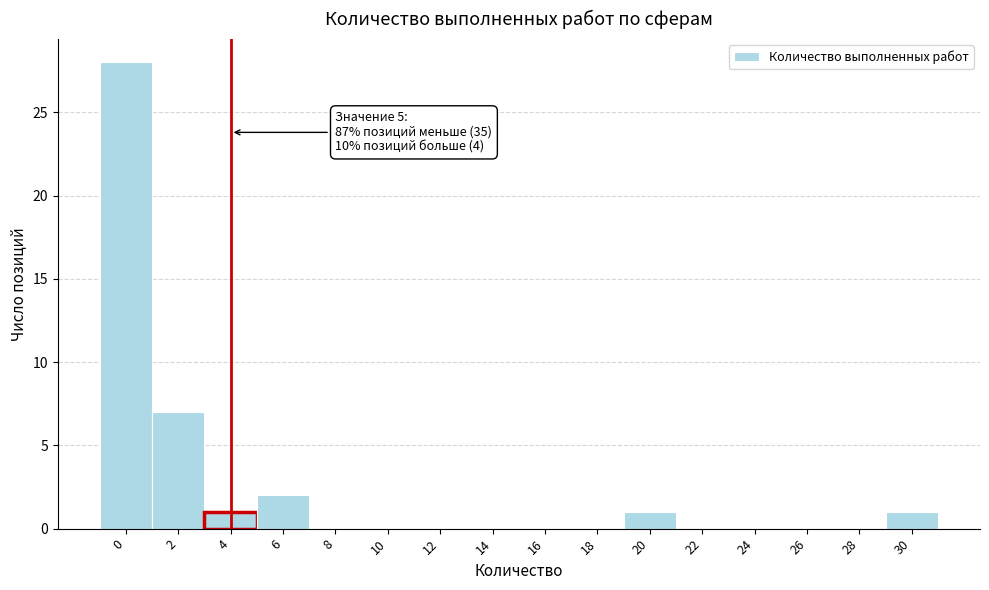

Reading right to left, what are all the values shown in this chart?

30=1	28=0	26=0	24=0	22=0	20=1	18=0	16=0	14=0	12=0	10=0	8=0	6=2	4=1	2=7	0=28